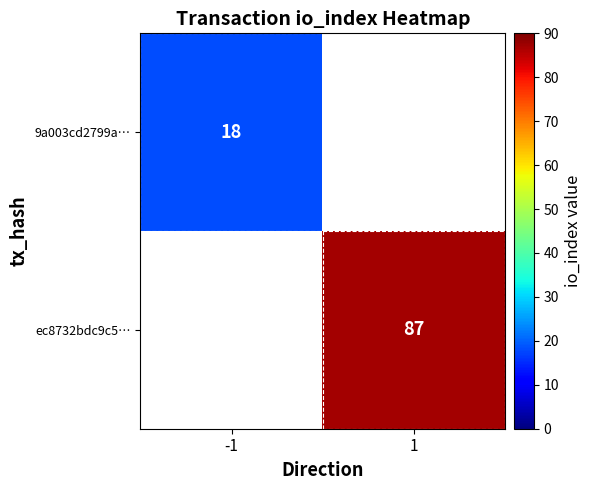

The value of ec8732bdc9c5… at 1 is 87. True or false?

True